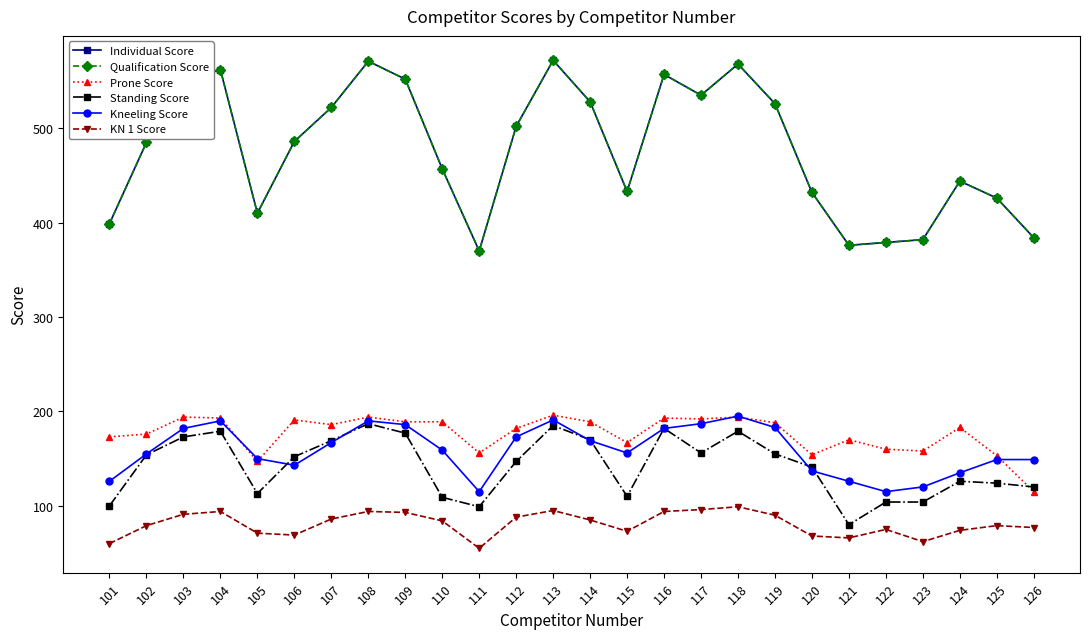

Does the chart have visible grid lines?

No